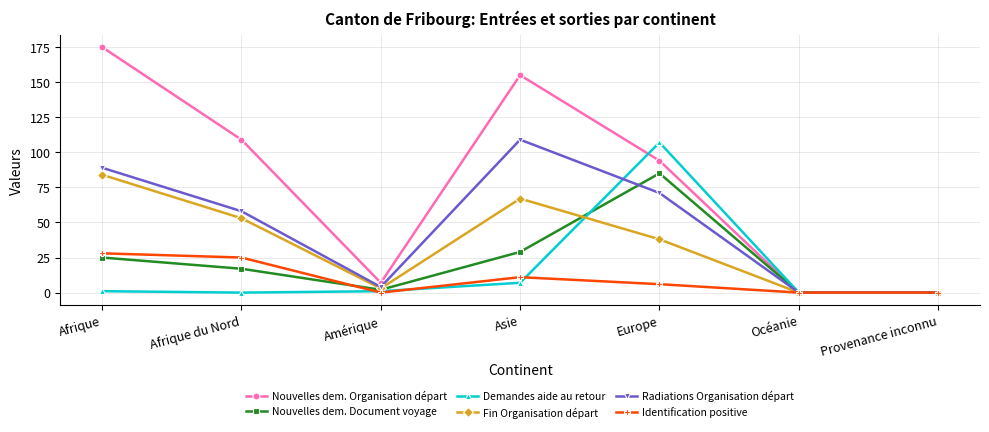

How many values in the Demandes aide au retour series are below 1?

3